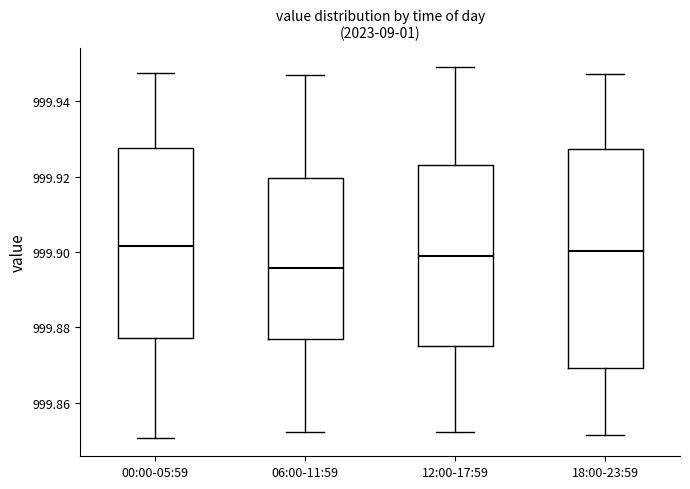

Reading left to right, read every box against the y-axis: the position of its median line, the range the box covers, and the ends of its whiskers. The values are not printed on the chart, so give them approximately, as read against the axis.

00:00-05:59: median 999.902, box 999.878 to 999.928, whiskers 999.850 to 999.948
06:00-11:59: median 999.896, box 999.878 to 999.920, whiskers 999.852 to 999.946
12:00-17:59: median 999.898, box 999.874 to 999.924, whiskers 999.852 to 999.950
18:00-23:59: median 999.900, box 999.870 to 999.928, whiskers 999.852 to 999.948